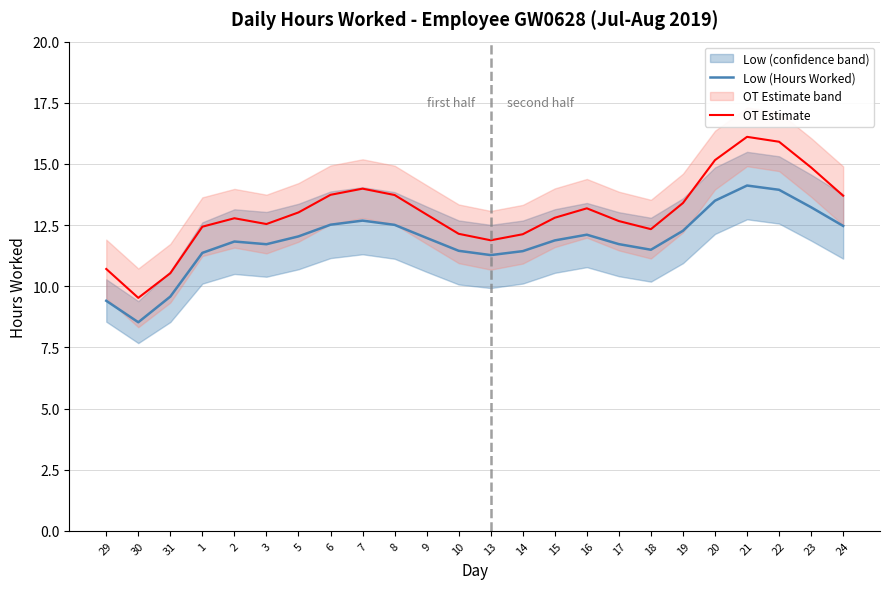

Which category has the lowest value in the Low (Hours Worked) series?

30